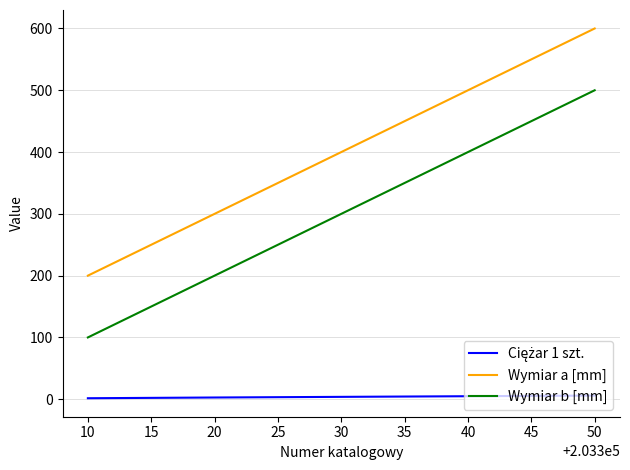

How many series are shown in this chart?

3